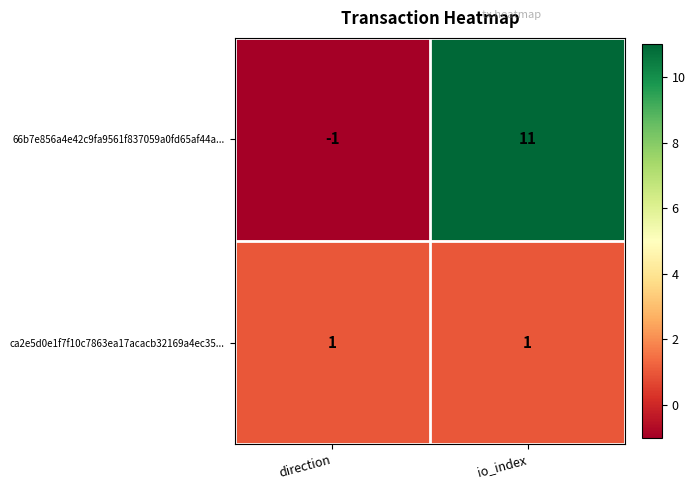

Reading left to right, what are all the values shown in this chart?

66b7e856a4e42c9fa9561f837059a0fd65af44a...: direction=-1	io_index=11
ca2e5d0e1f7f10c7863ea17acacb32169a4ec35...: direction=1	io_index=1